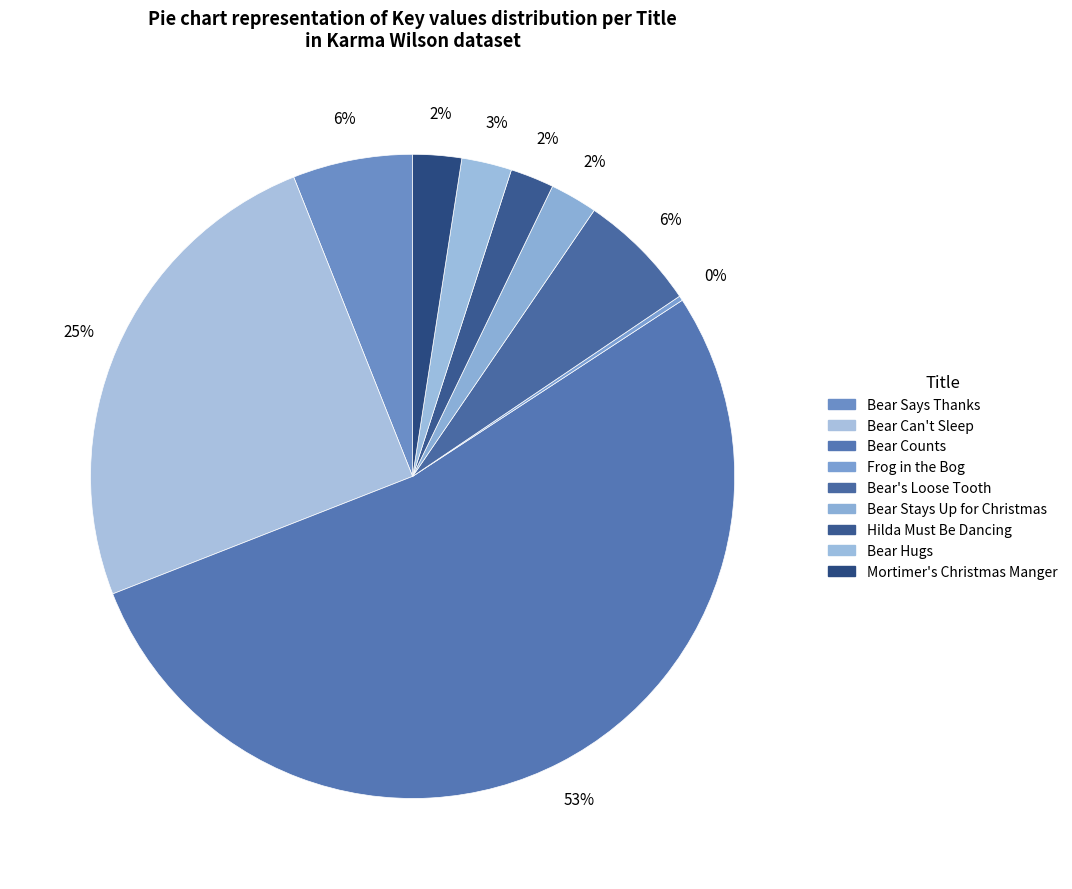

To the nearest percent, what portion does Bear Hugs represent?

3%